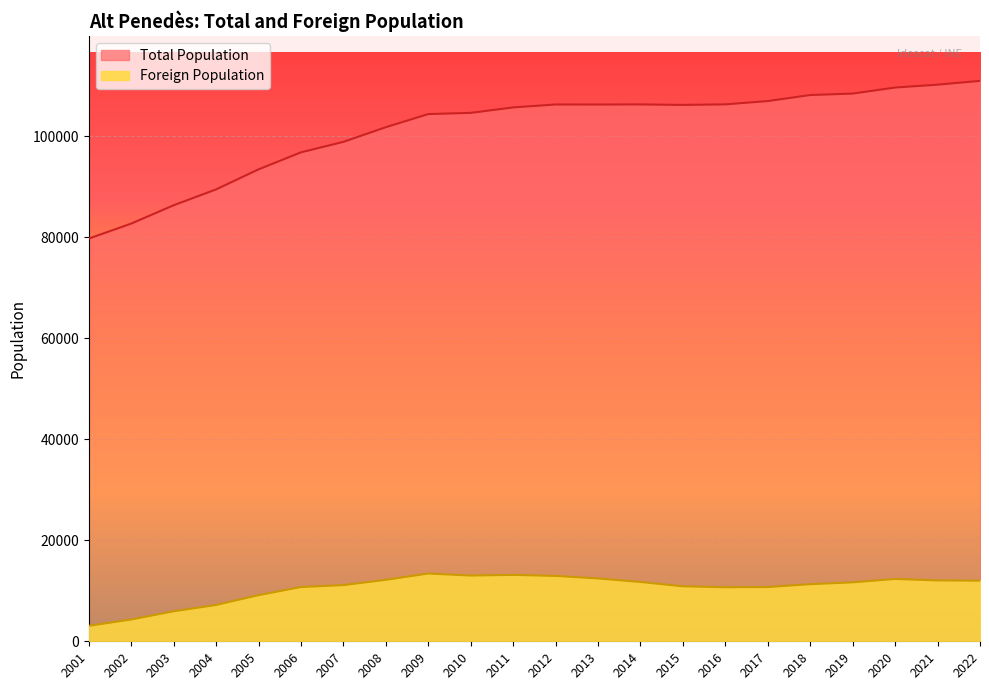

True or false: Total Population and Foreign Population cross at least once.

False